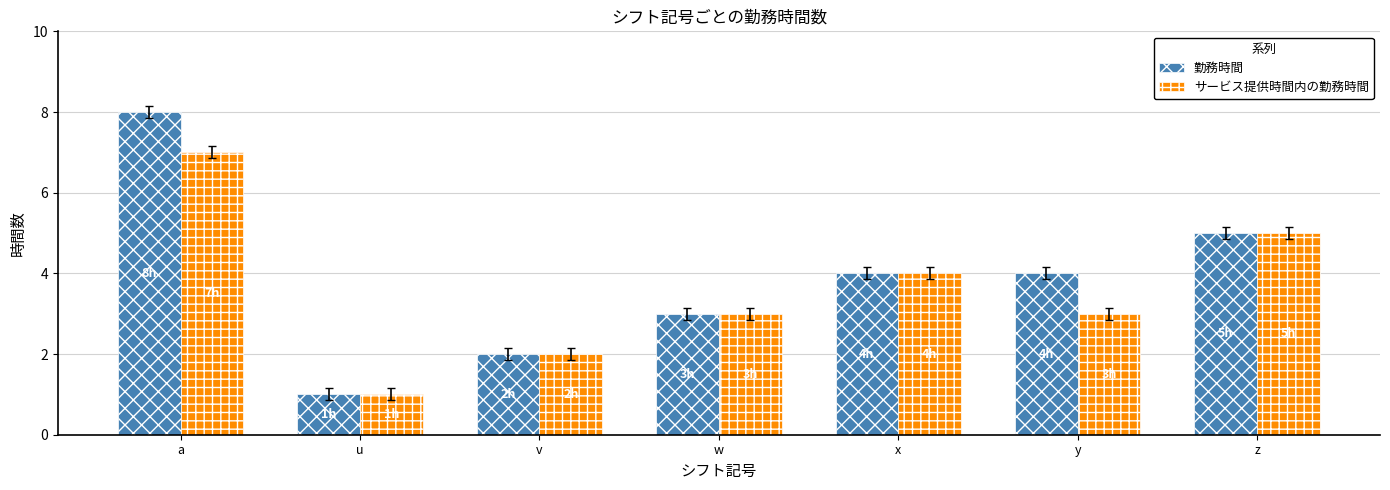

Count the 勤務時間 values in the range 2 to 5.

5